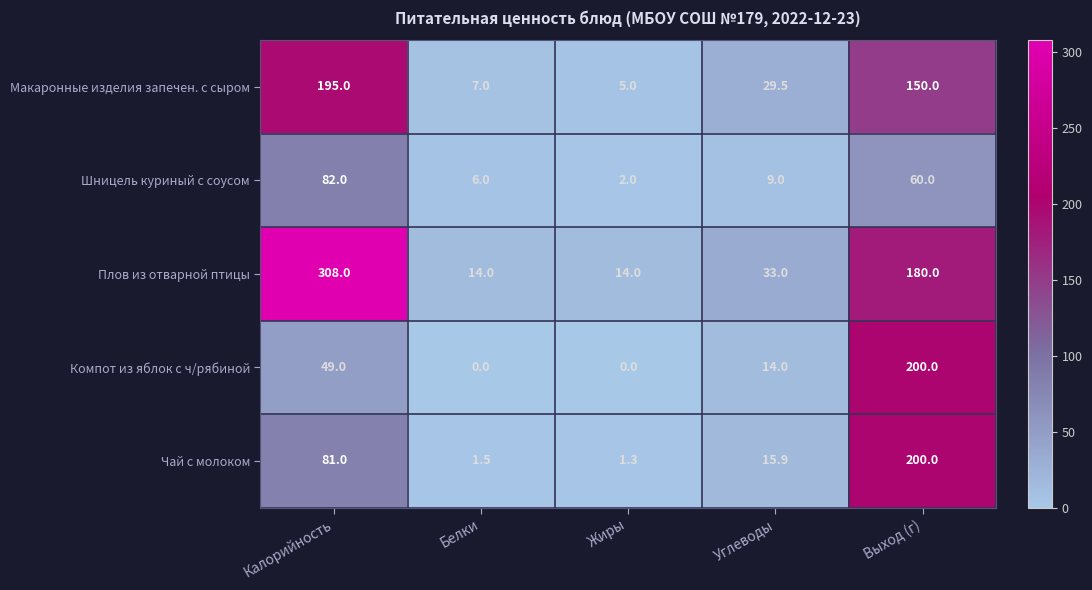

Reading right to left, what are all the values shown in this chart?

Макаронные изделия запечен. с сыром: 150.0	29.5	5.0	7.0	195.0
Шницель куриный с соусом: 60.0	9.0	2.0	6.0	82.0
Плов из отварной птицы: 180.0	33.0	14.0	14.0	308.0
Компот из яблок с ч/рябиной: 200.0	14.0	0.0	0.0	49.0
Чай с молоком: 200.0	15.9	1.3	1.5	81.0